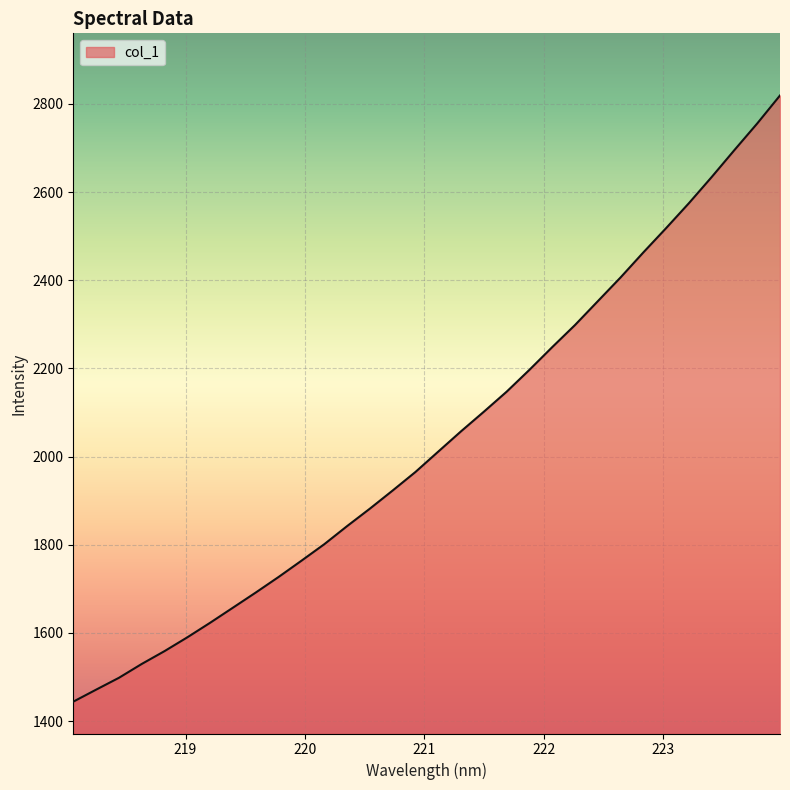

How many lines are shown in the chart?

1